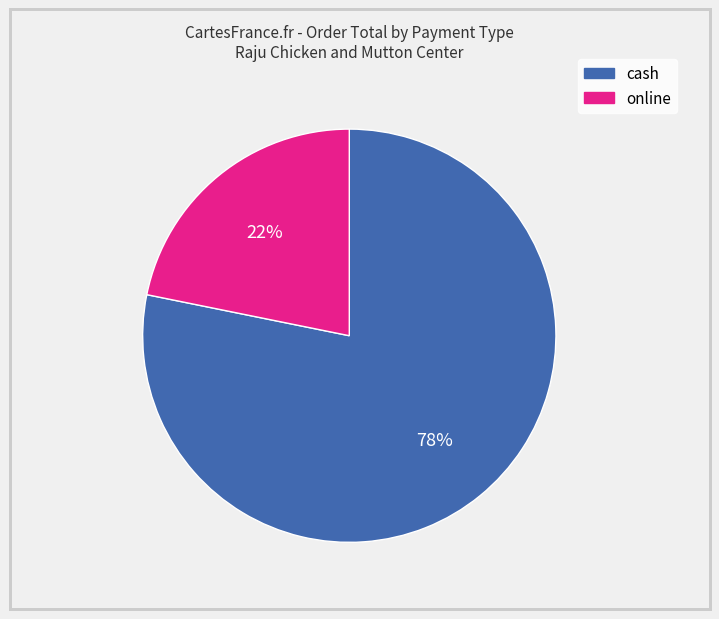

Is online the majority of the pie?

No